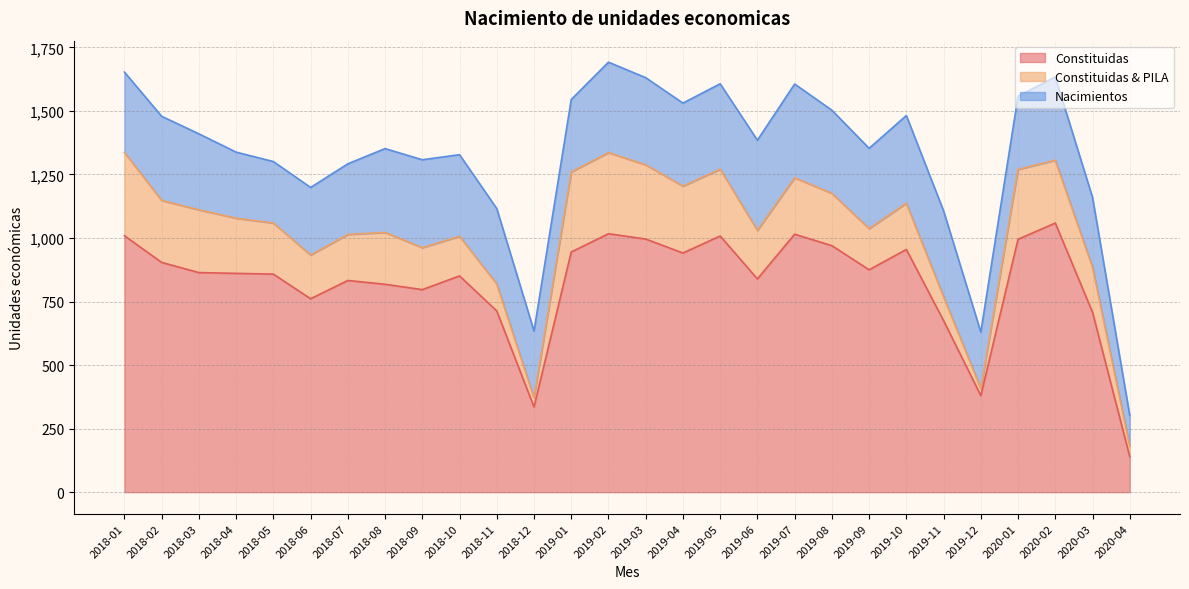

What is the label of the 2nd point from the left?

2018-02